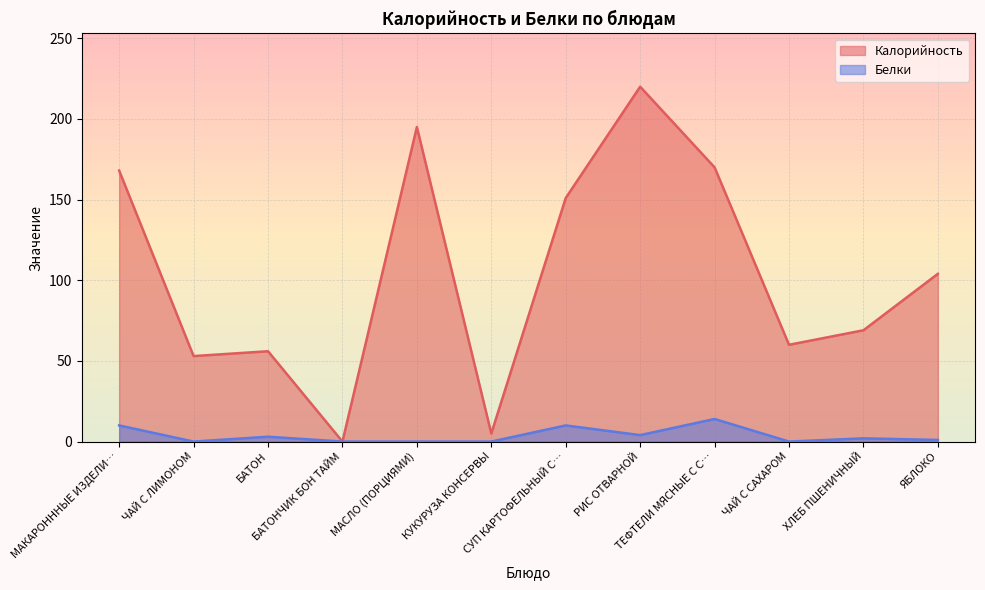

Which series has the largest total across all categories?

Калорийность